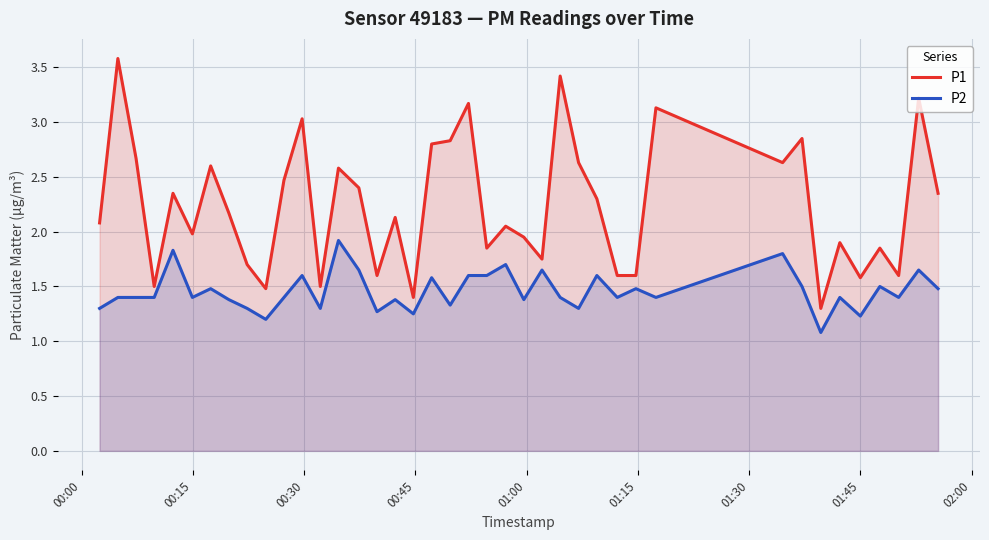

True or false: P1 and P2 cross at least once.

False